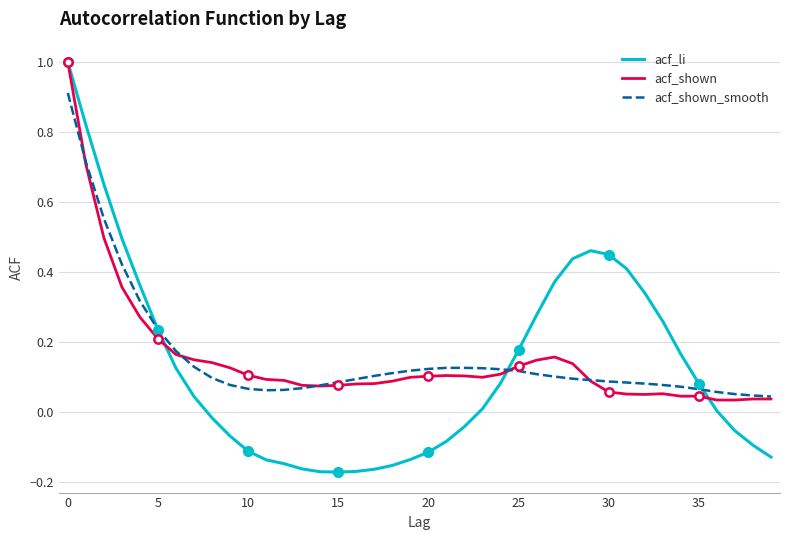

What is the greatest value displayed?

1.0